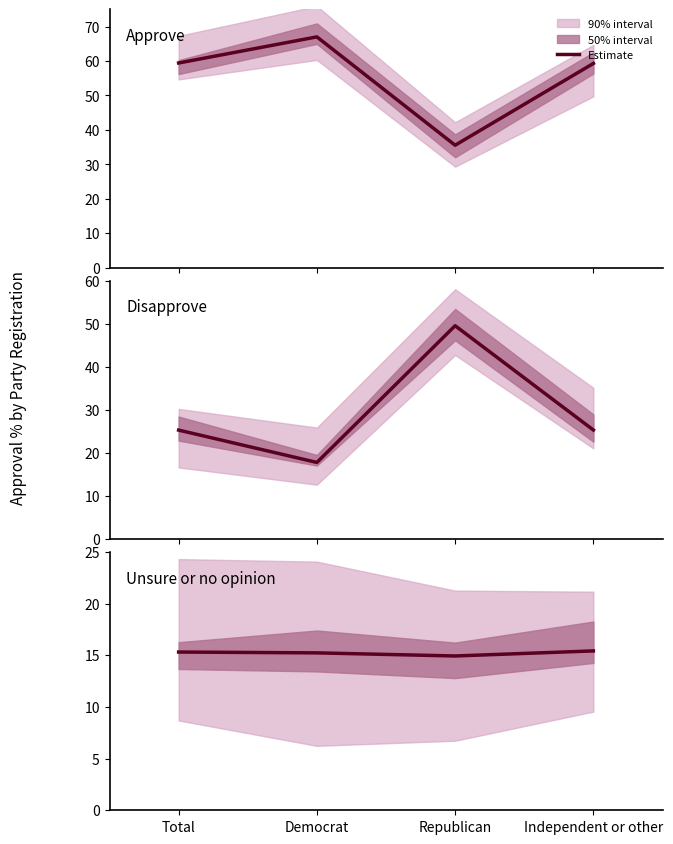

Between Democrat and Republican, which series saw the biggest shift?

Disapprove